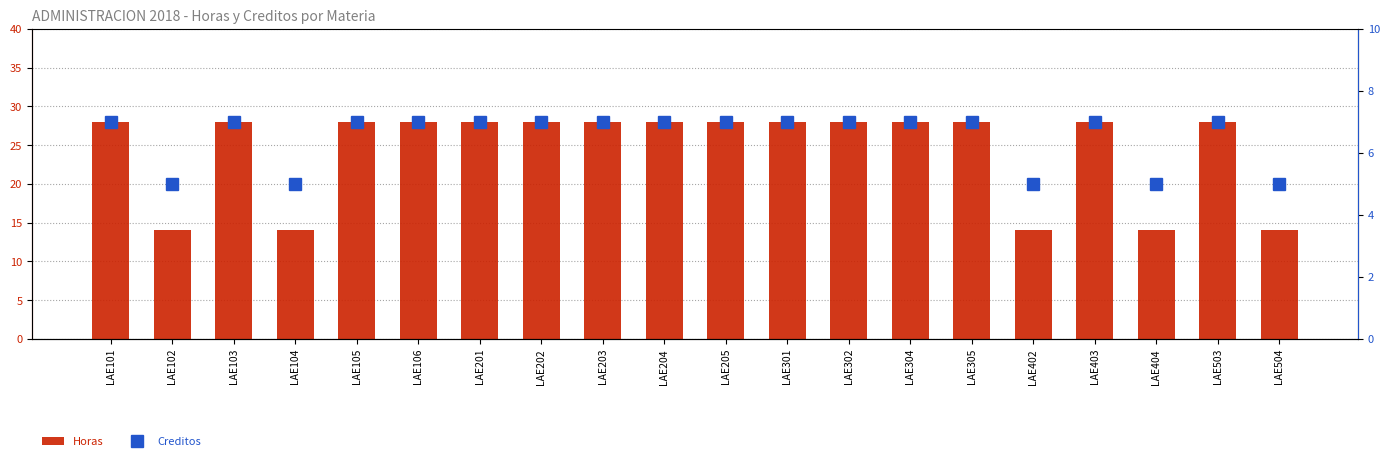

Where is Creditos nearest to the value 6?

LAE101